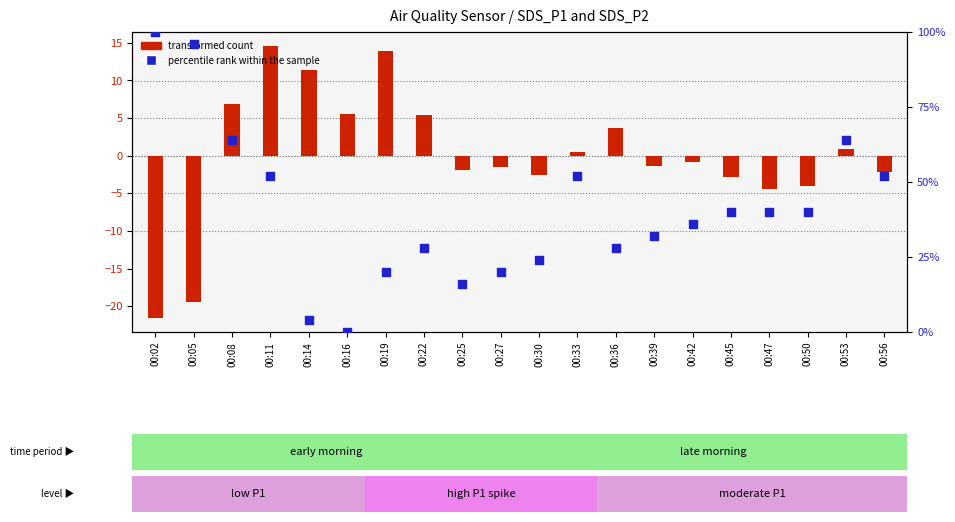

Which series has the widest spread of Y values?

percentile rank within the sample